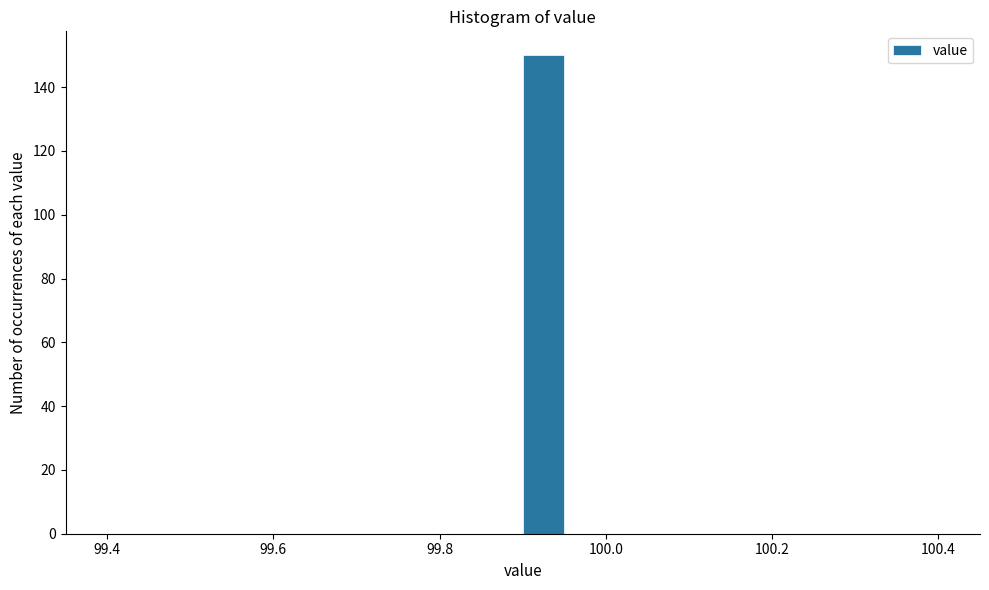

Around what value on the x-axis is the tallest bar? Give the approximate position of its centre, as read against the axis.

99.92